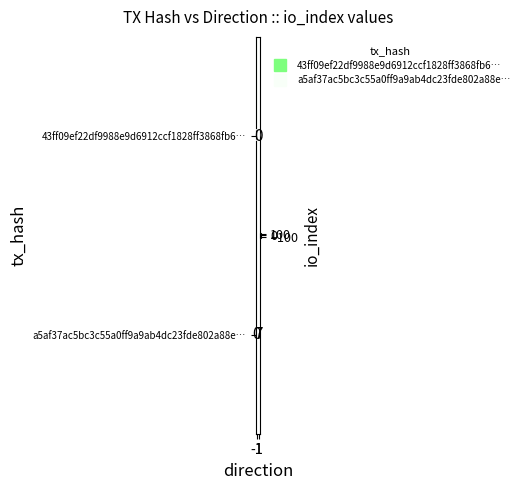

Which series has the largest total across all categories?

43ff09ef22df9988e9d6912ccf1828ff3868fb6…